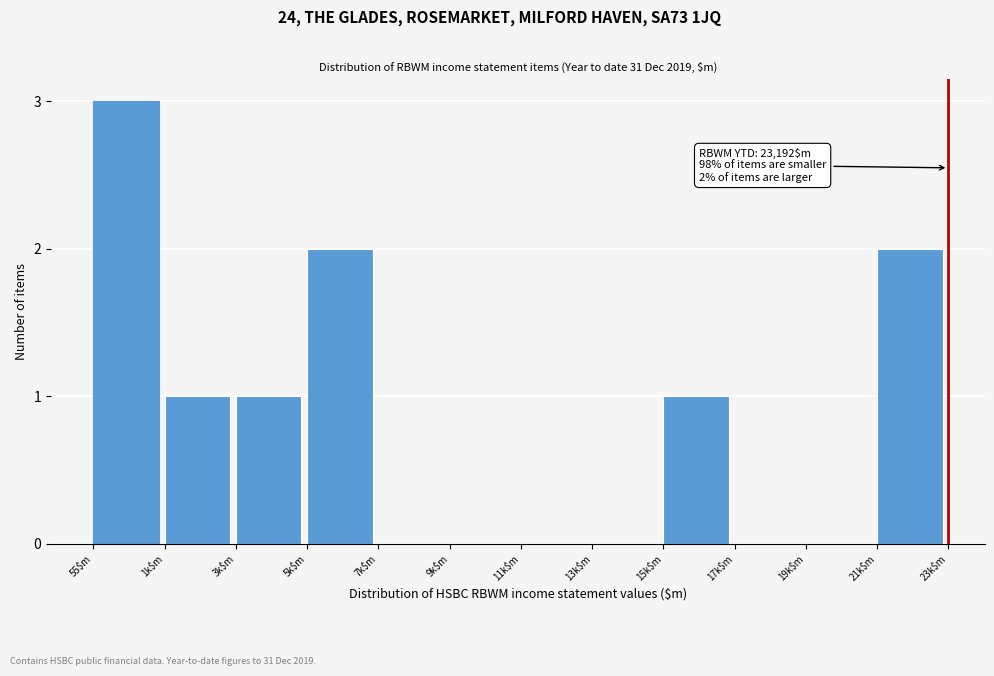

True or false: the data shows 0 at 15k$m.

False